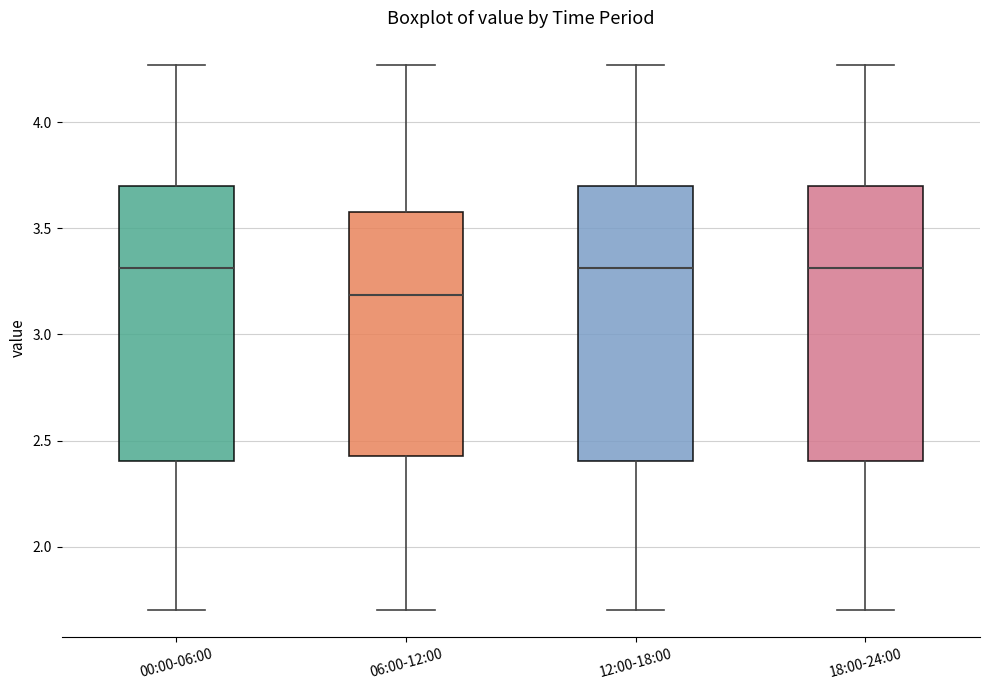

Where does the median line of the box for 00:00-06:00 sit on the y-axis? The values are not printed on the chart, so give them approximately, as read against the axis.

3.30